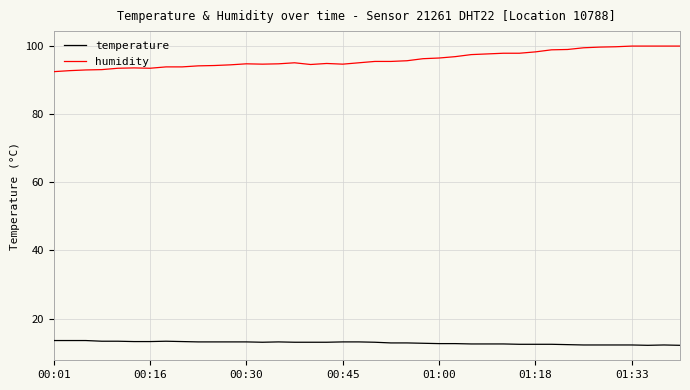

True or false: temperature and humidity cross at least once.

False